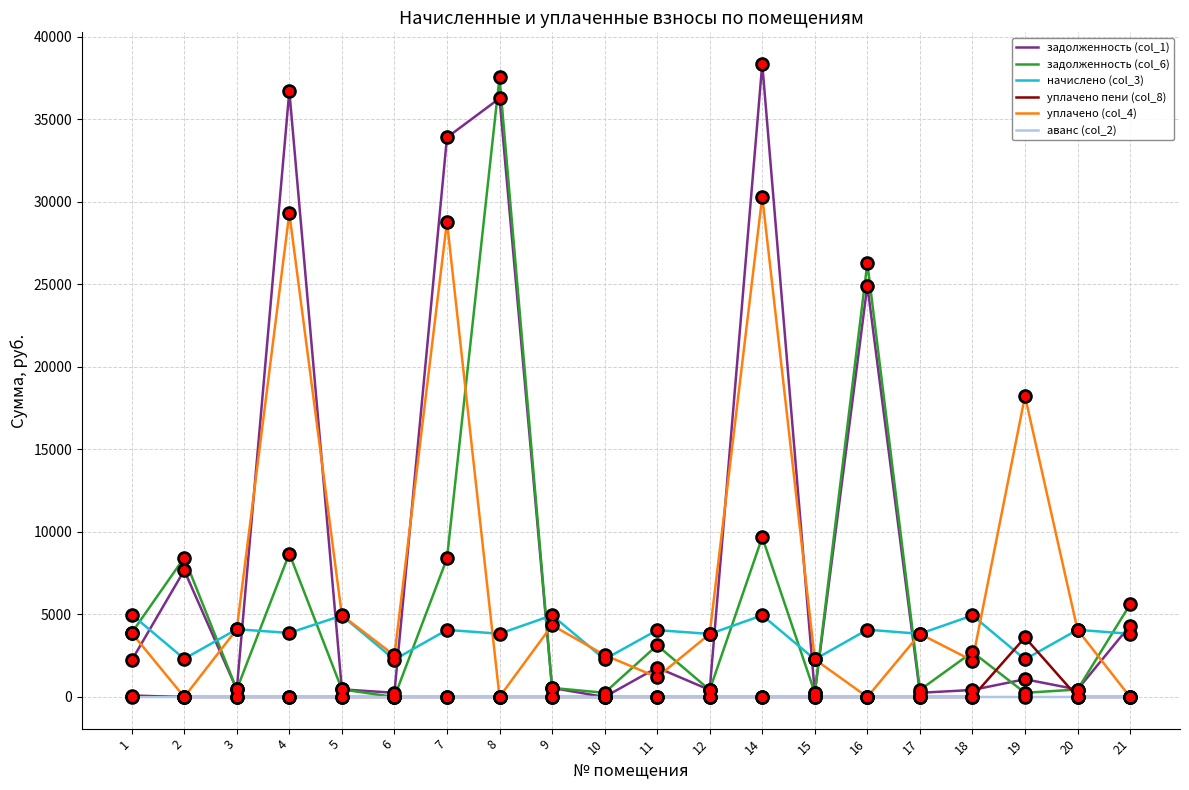

Which series has the largest total across all categories?

задолженность (col_1)